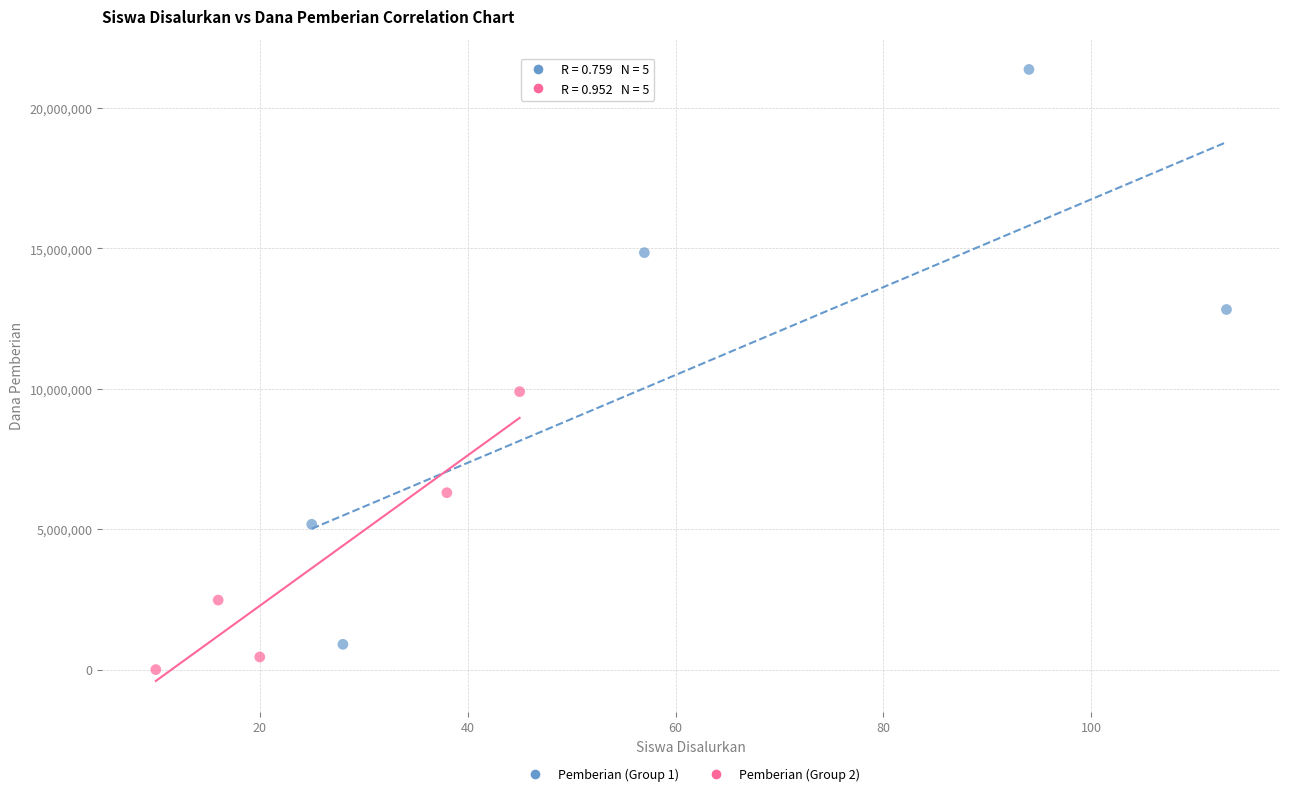

Which series has the largest Y range (max minus min)?

Pemberian (Group 1)